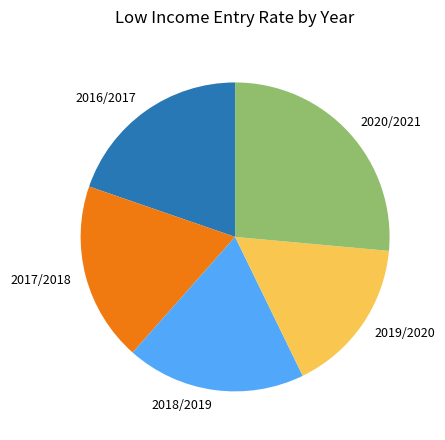

What is the smallest slice in the pie chart?

2019/2020